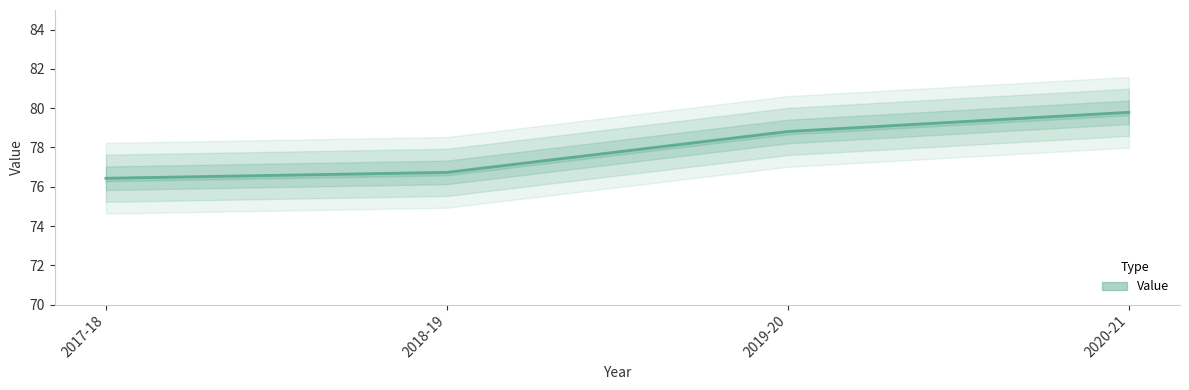

Does the chart display data point markers on the line(s)?

No